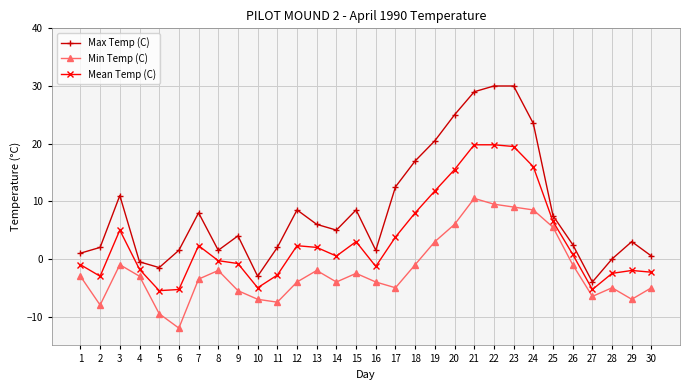

Does the chart display data point markers on the line(s)?

Yes